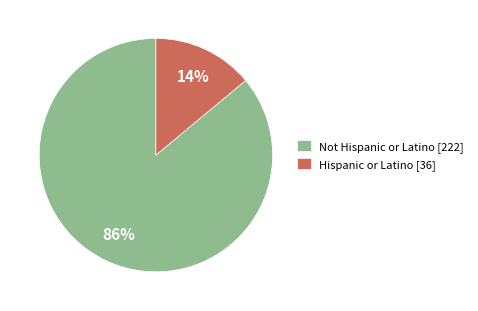

How many segments does this pie chart have?

2